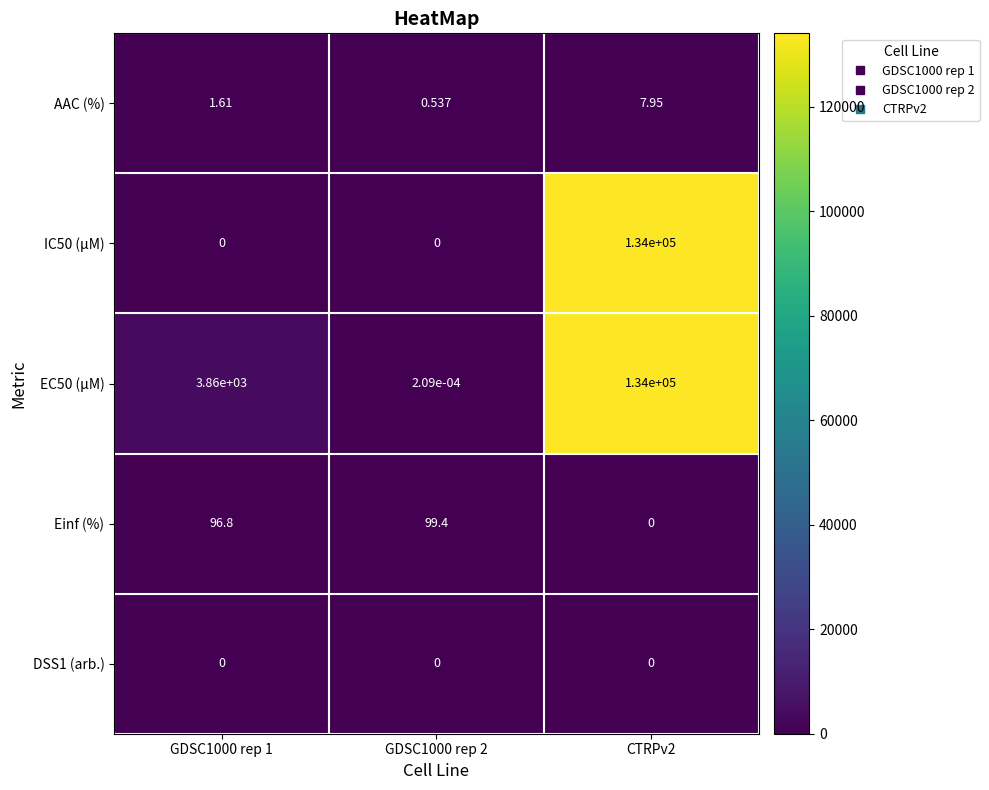

Is the value of AAC (%) at GDSC1000 rep 1 greater than the value of EC50 (µM) at GDSC1000 rep 2?

Yes